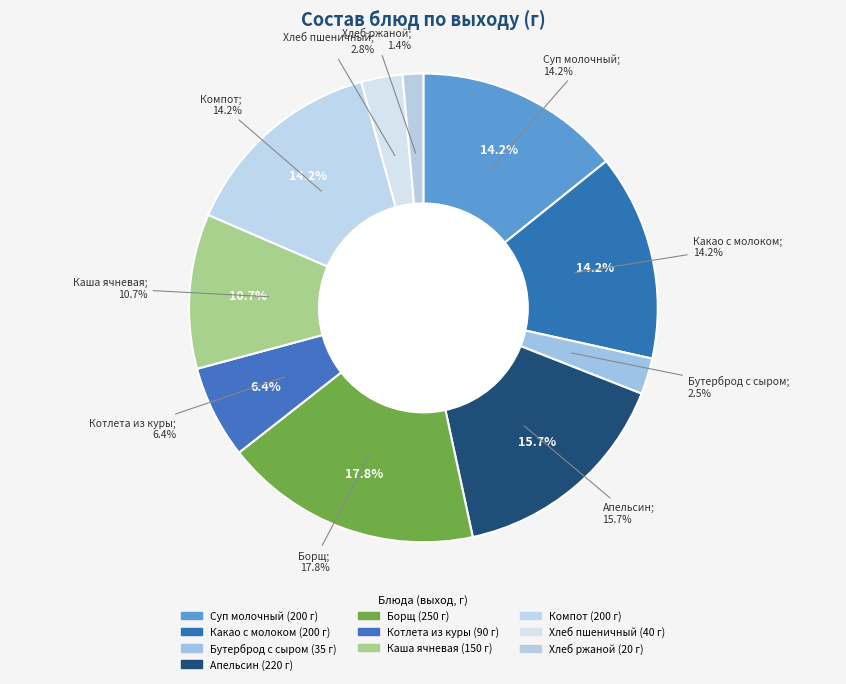

The Каша ячневая молочная slice represents 11% of the pie. True or false?

True